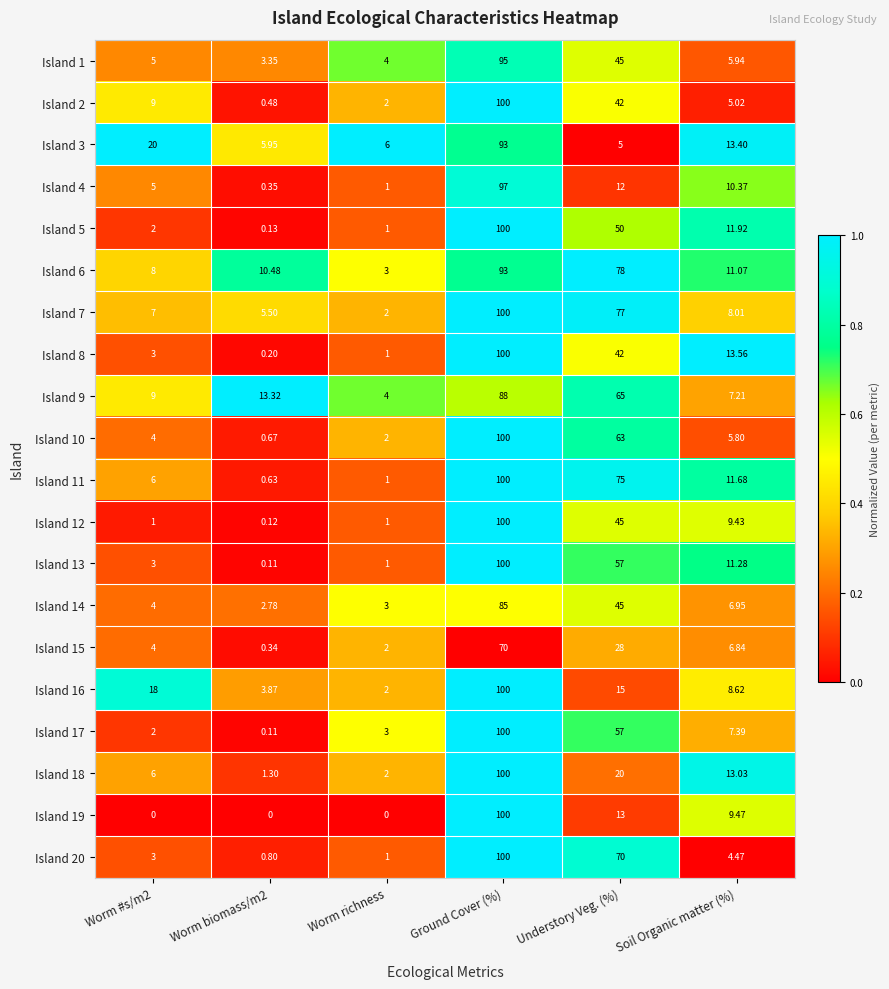

At which category is the sum across all series the highest?

Ground Cover (%)